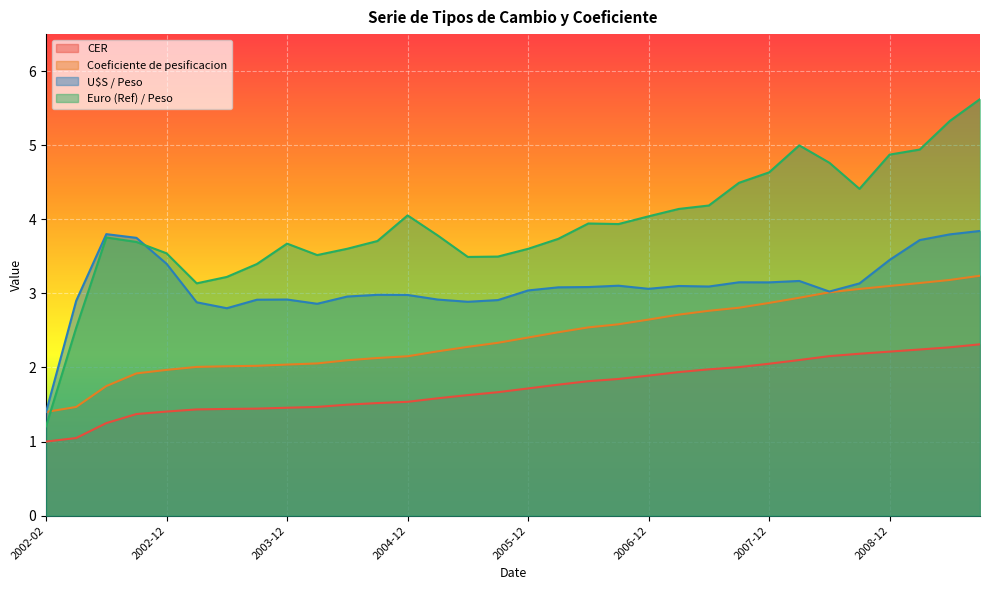

The U$S / Peso series shows 5.1 at 2008-09. True or false?

False